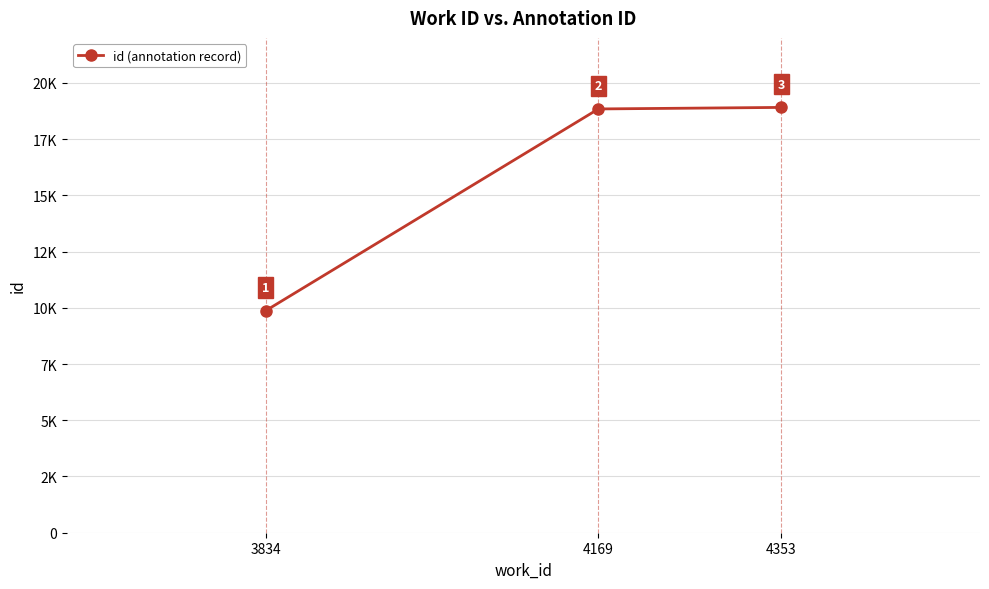

At which label does the data first exceed 18841?

4353